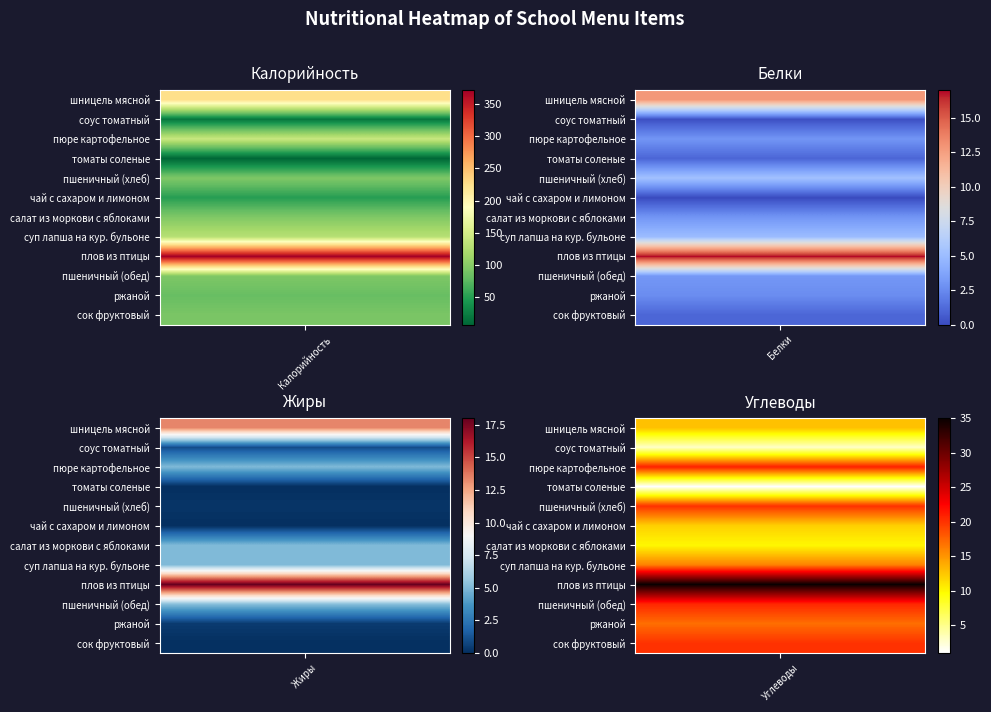

Which category has the lowest value across all series?

пюре картофельное